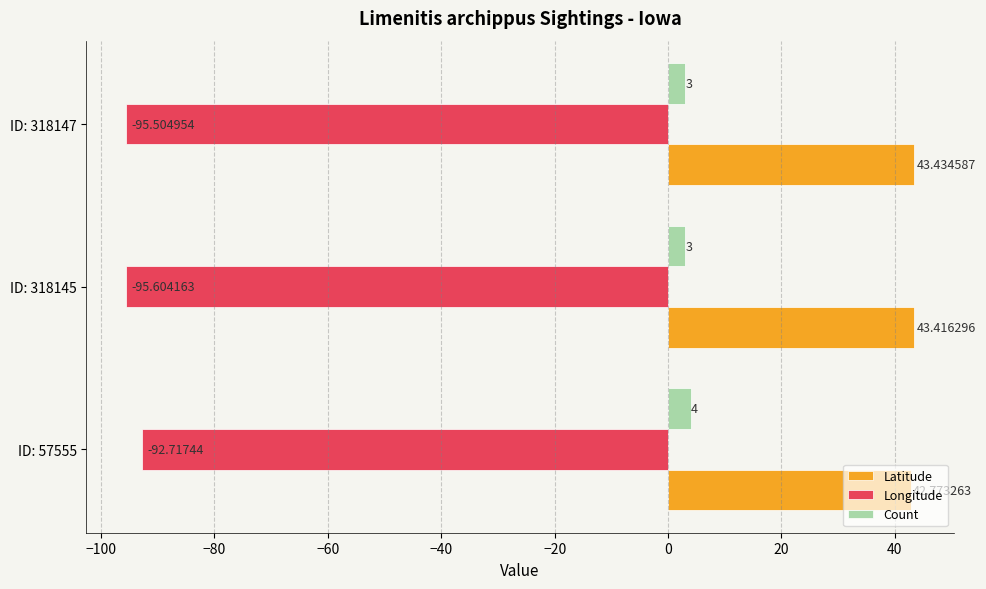

At which category is the sum across all series the highest?

ID: 57555